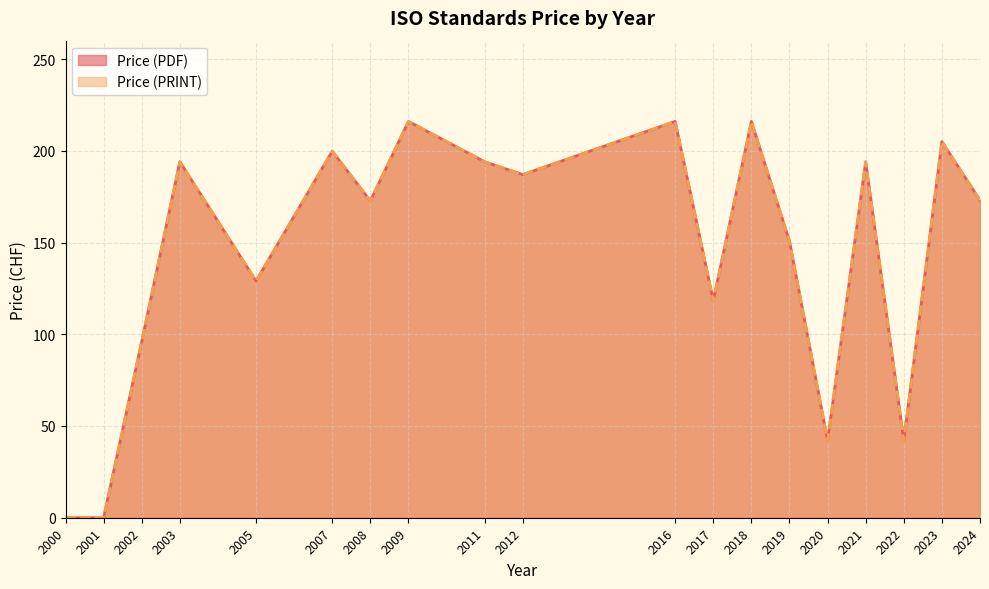

What is the sum of the Price (PRINT) values at 2024 and 2020?

215